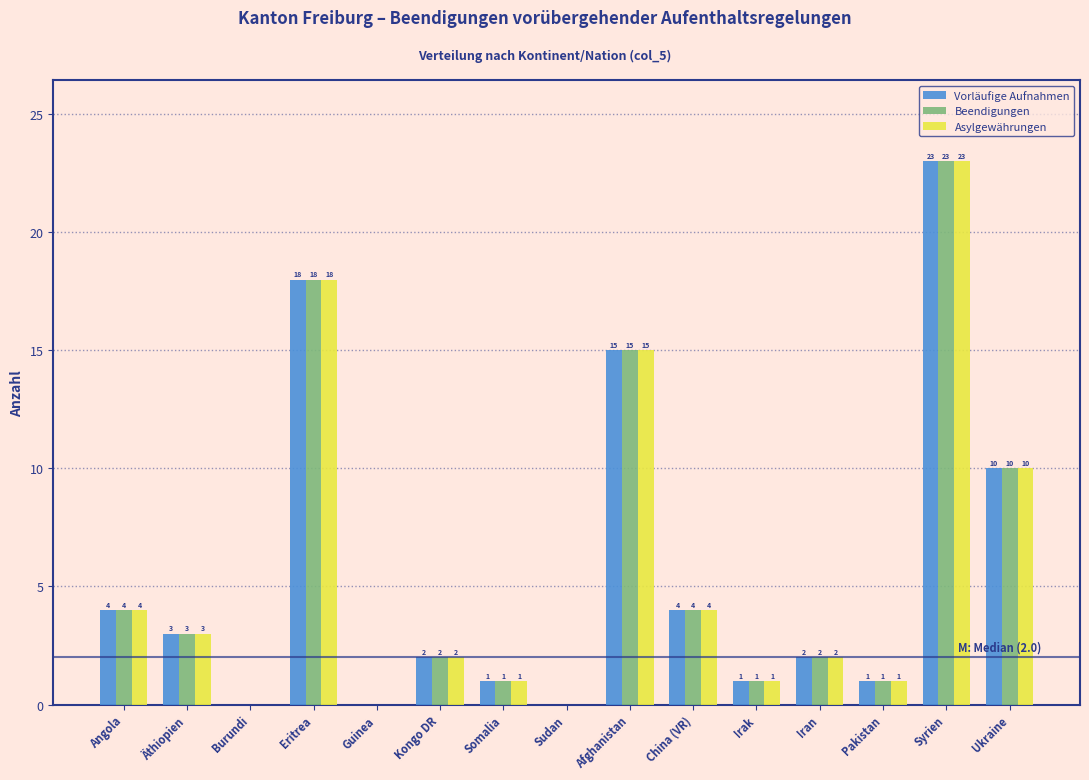

Reading left to right, list all the values displayed in this chart.

Vorläufige Aufnahmen: Angola=4	Äthiopien=3	Burundi=0	Eritrea=18	Guinea=0	Kongo DR=2	Somalia=1	Sudan=0	Afghanistan=15	China (VR)=4	Irak=1	Iran=2	Pakistan=1	Syrien=23	Ukraine=10
Beendigungen: Angola=4	Äthiopien=3	Burundi=0	Eritrea=18	Guinea=0	Kongo DR=2	Somalia=1	Sudan=0	Afghanistan=15	China (VR)=4	Irak=1	Iran=2	Pakistan=1	Syrien=23	Ukraine=10
Asylgewährungen: Angola=4	Äthiopien=3	Burundi=0	Eritrea=18	Guinea=0	Kongo DR=2	Somalia=1	Sudan=0	Afghanistan=15	China (VR)=4	Irak=1	Iran=2	Pakistan=1	Syrien=23	Ukraine=10